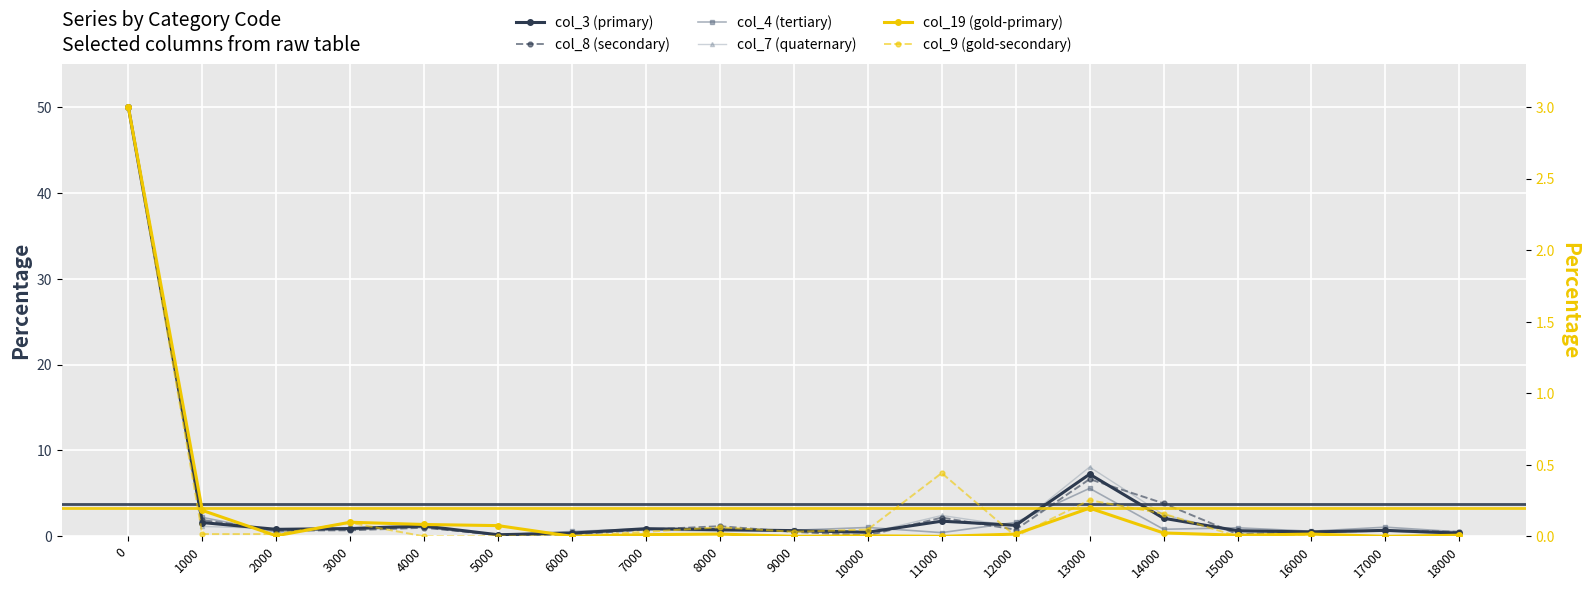

How many lines are shown in the chart?

6